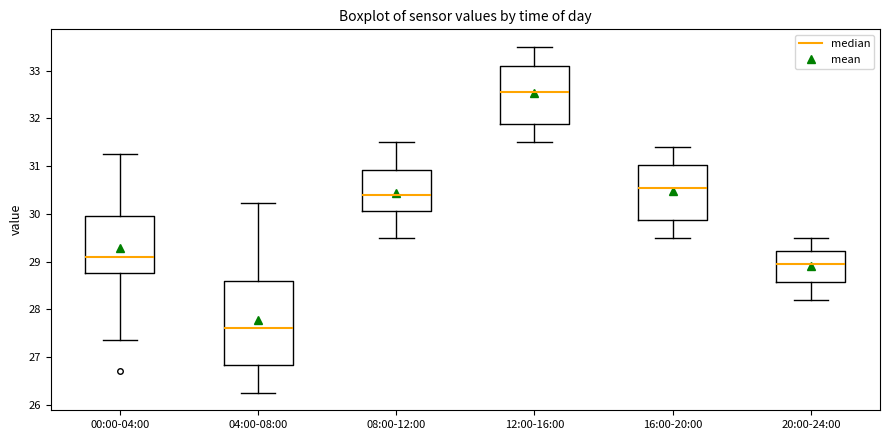

Which box is the tallest, from its lower edge to its upper edge?

04:00-08:00